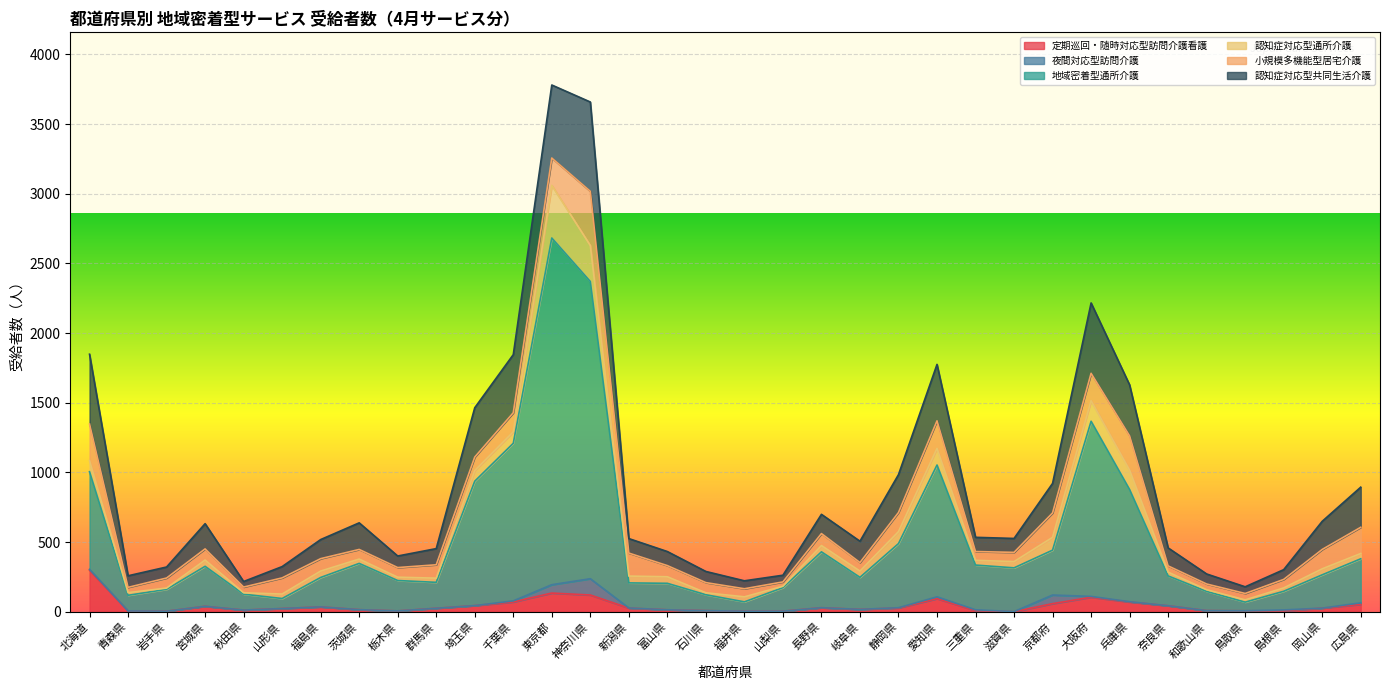

Where does the 地域密着型通所介護 series first go above 239?

北海道